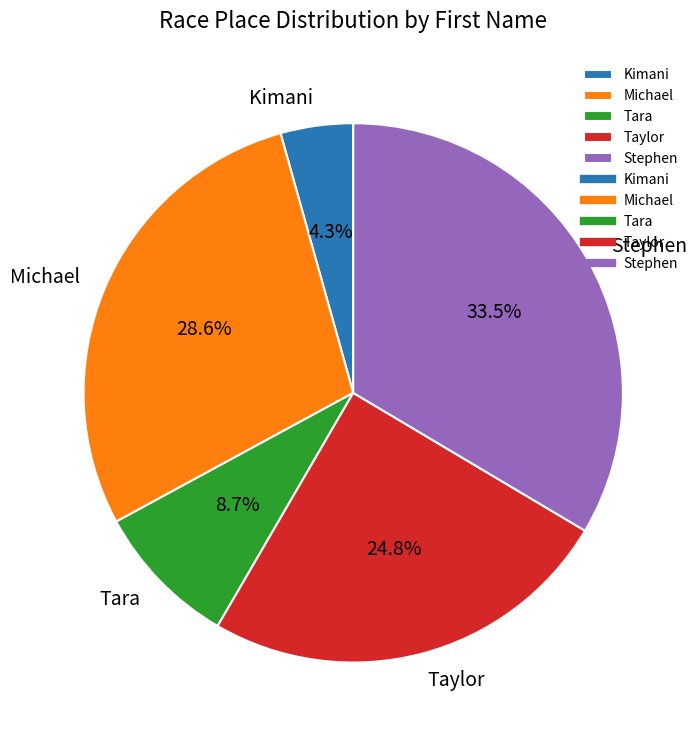

Is it true that Kimani is 19% of the pie?

False